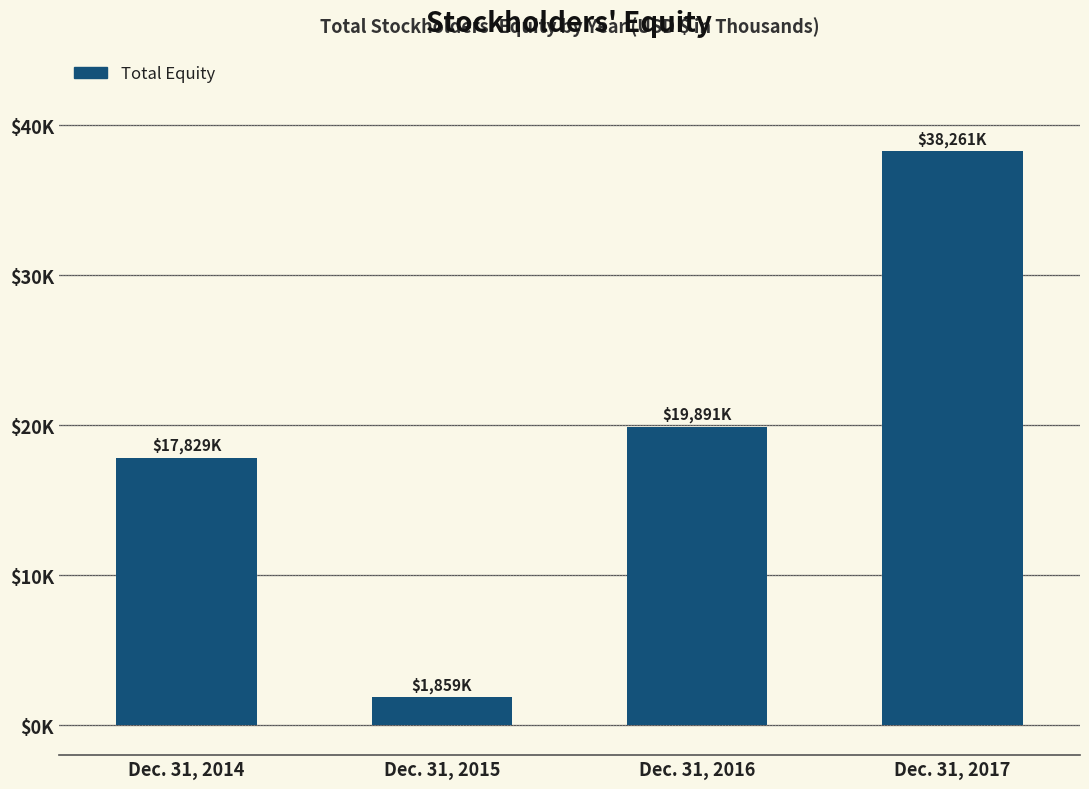

Does the chart contain any negative values?

No